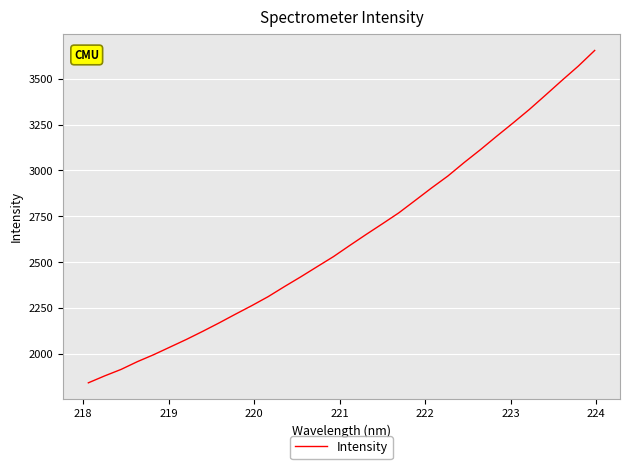

Is this an area chart (filled region under the line)?

No